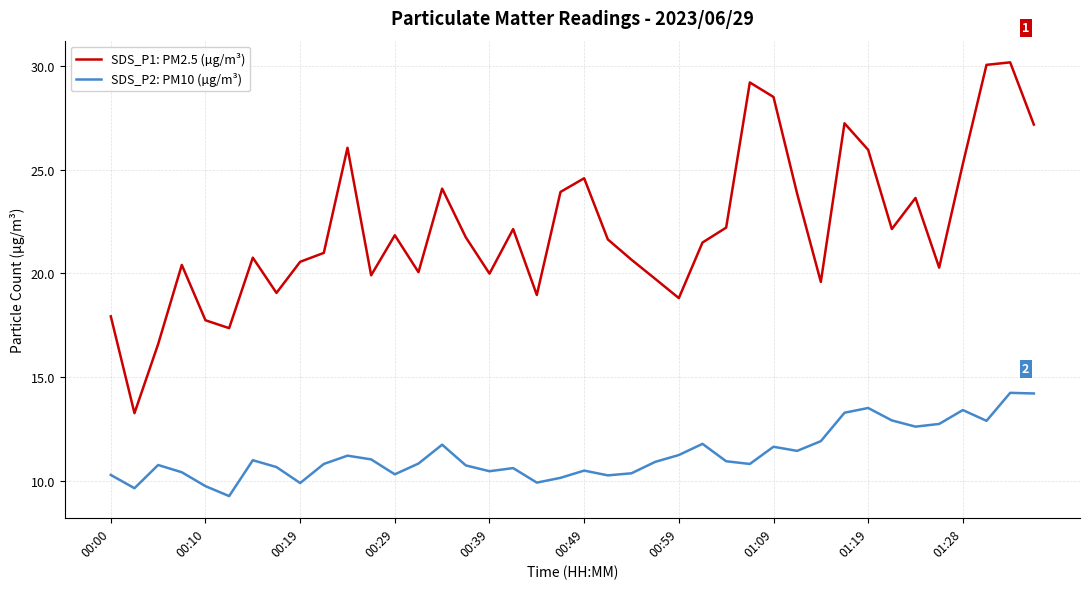

Which series has the largest total across all categories?

SDS_P1: PM2.5 (µg/m³)